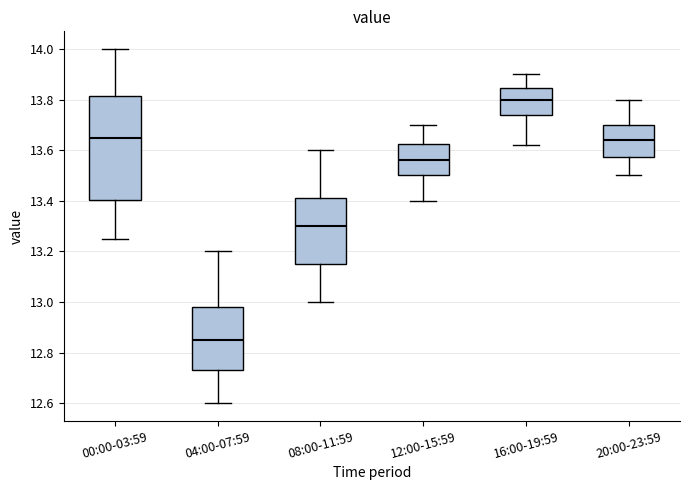

Where is the lower edge of the box for 00:00-03:59 on the y-axis? The values are not printed on the chart, so give them approximately, as read against the axis.

13.40